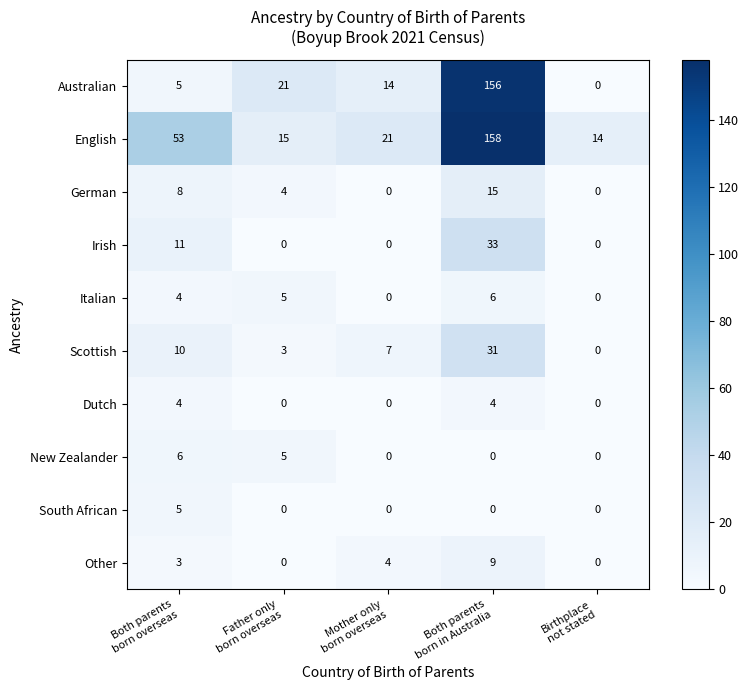

At which category is the sum across all series the highest?

Both parents
born in Australia